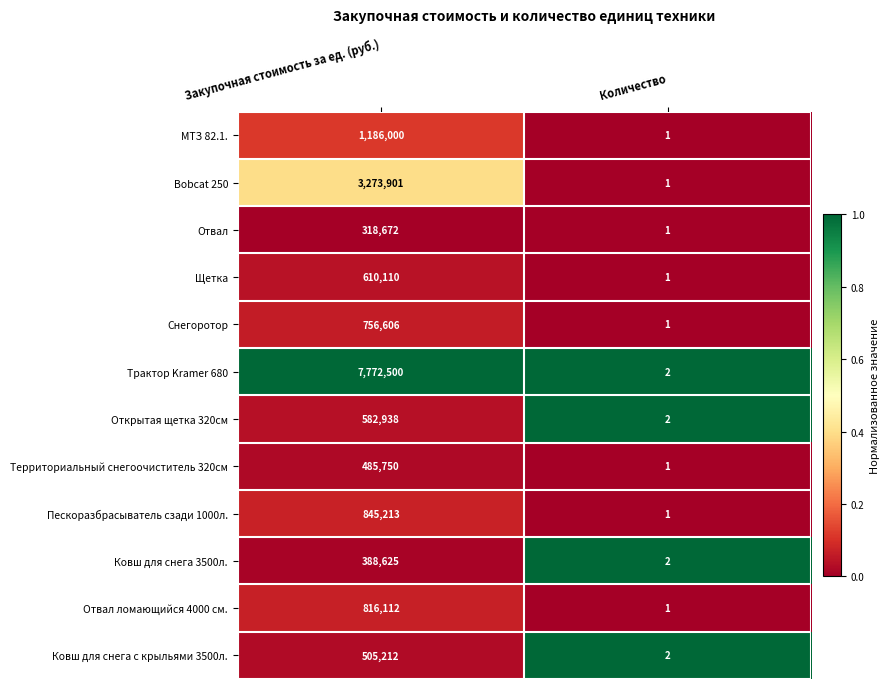

Rank the series by their maximum value, from lowest to highest.

Отвал, Ковш для снега 3500л., Территориальный снегоочиститель 320см, Ковш для снега с крыльями 3500л., Открытая щетка 320см, Щетка, Снегоротор, Отвал ломающийся 4000 см., Пескоразбрасыватель сзади 1000л., МТЗ 82.1., Bobcat 250, Трактор Kramer 680